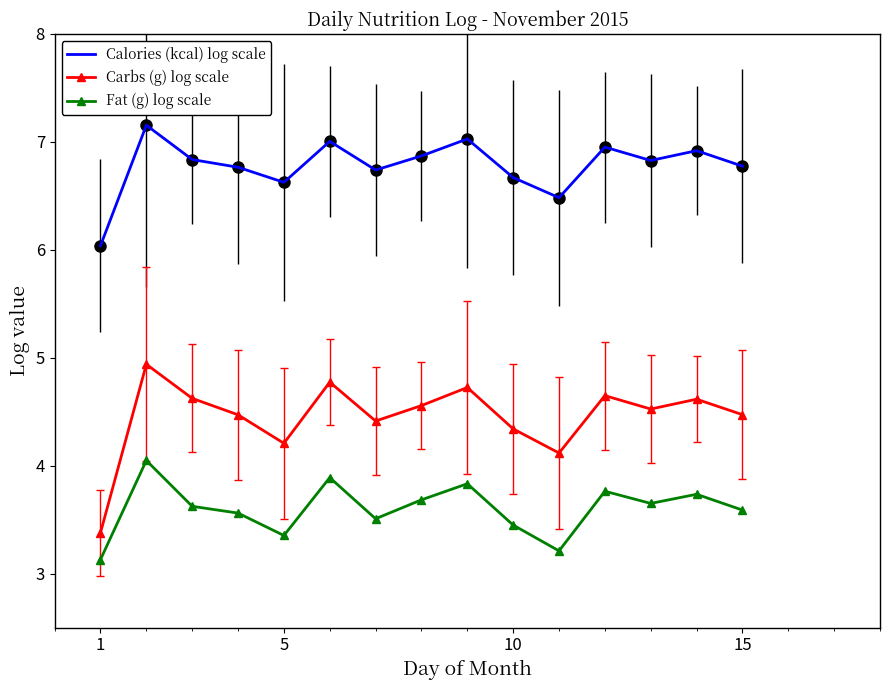

What are all the series names shown in the legend?

Calories (kcal) log scale, Carbs (g) log scale, Fat (g) log scale